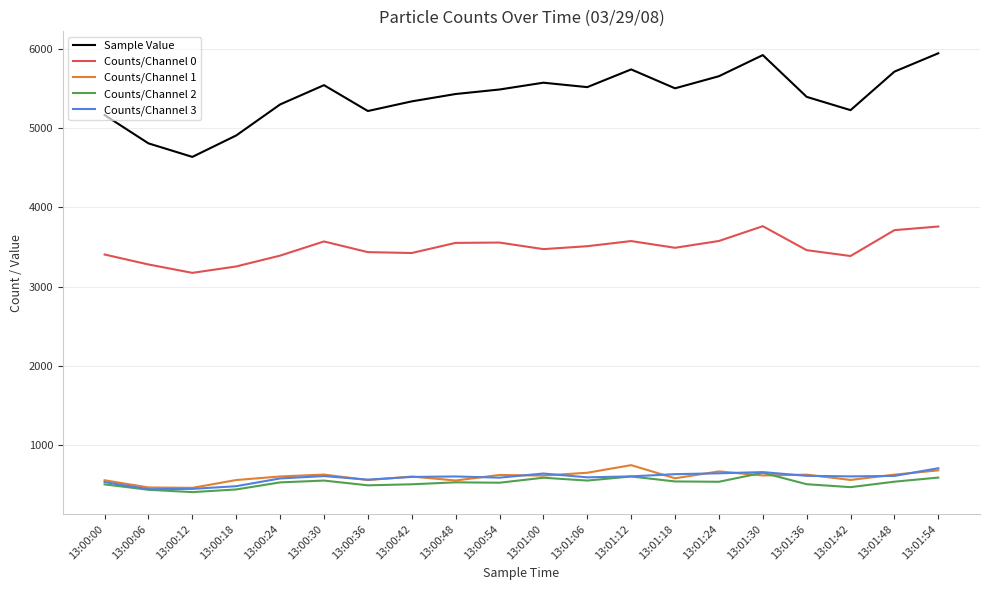

Which series has the widest spread of values?

Sample Value